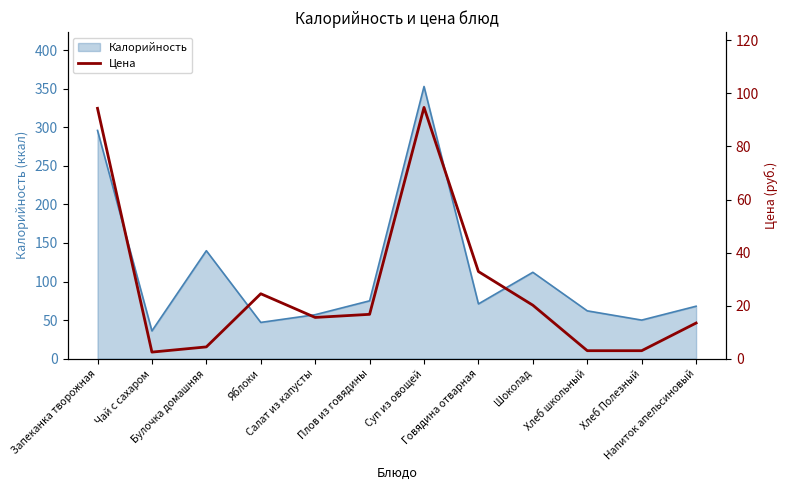

True or false: there are more than 0 points higher than both neighbors.

True